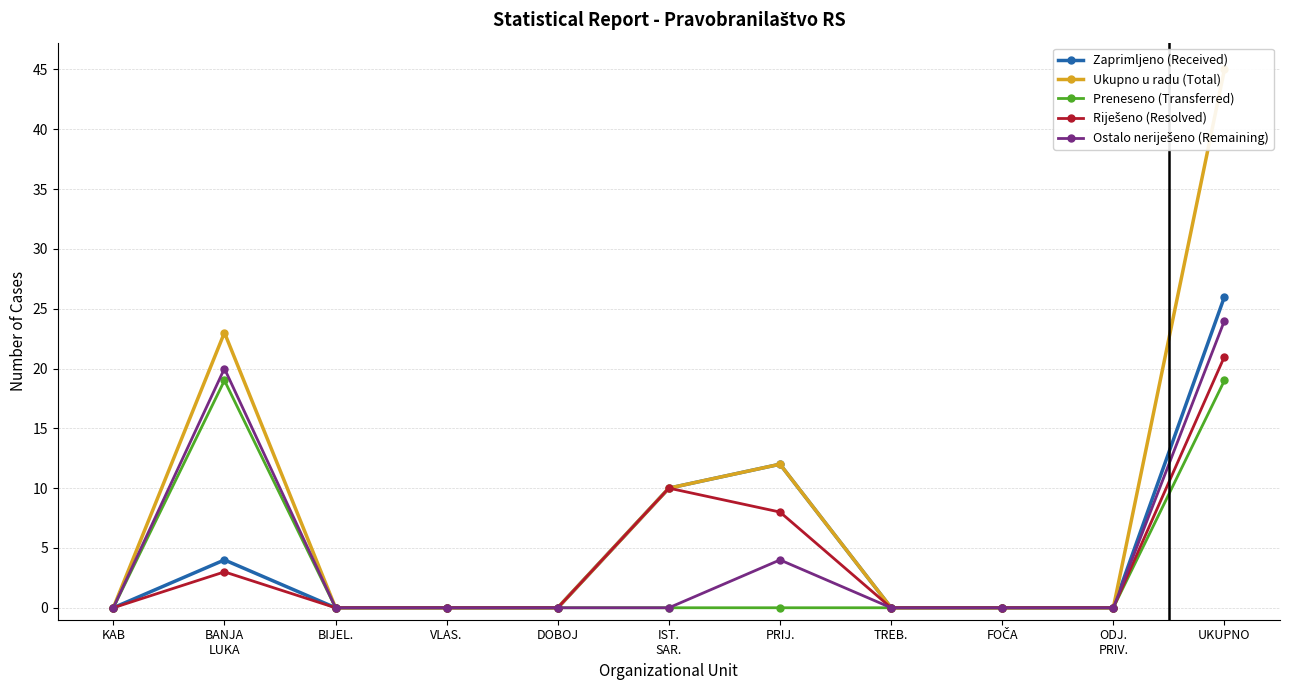

True or false: Preneseno (Transferred) has a value of 0 at IST.
SAR..

True